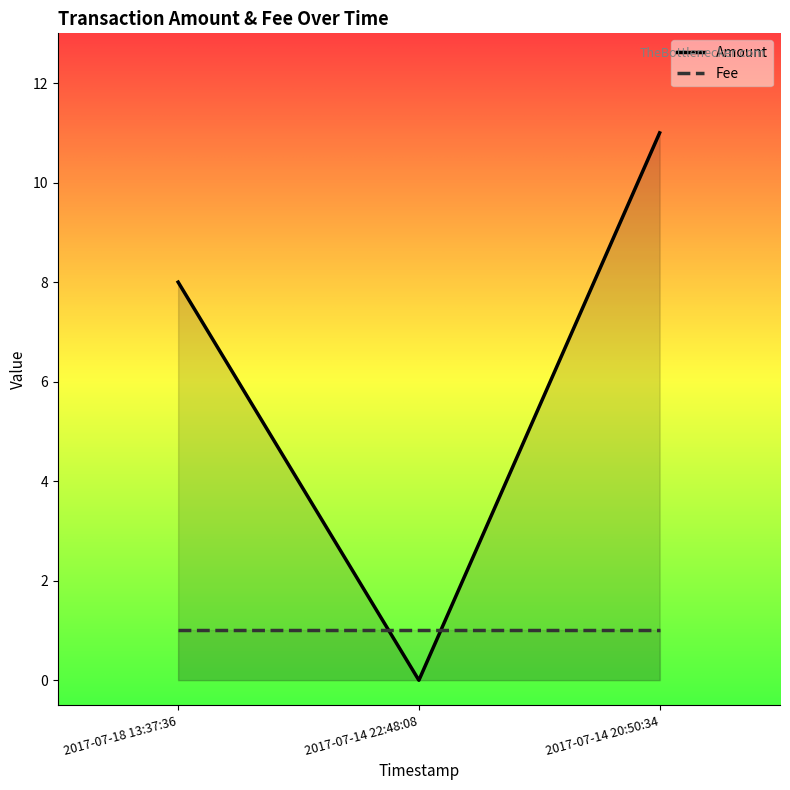

Rank the categories by value from lowest to highest.

2017-07-14 22:48:08, 2017-07-18 13:37:36, 2017-07-14 20:50:34